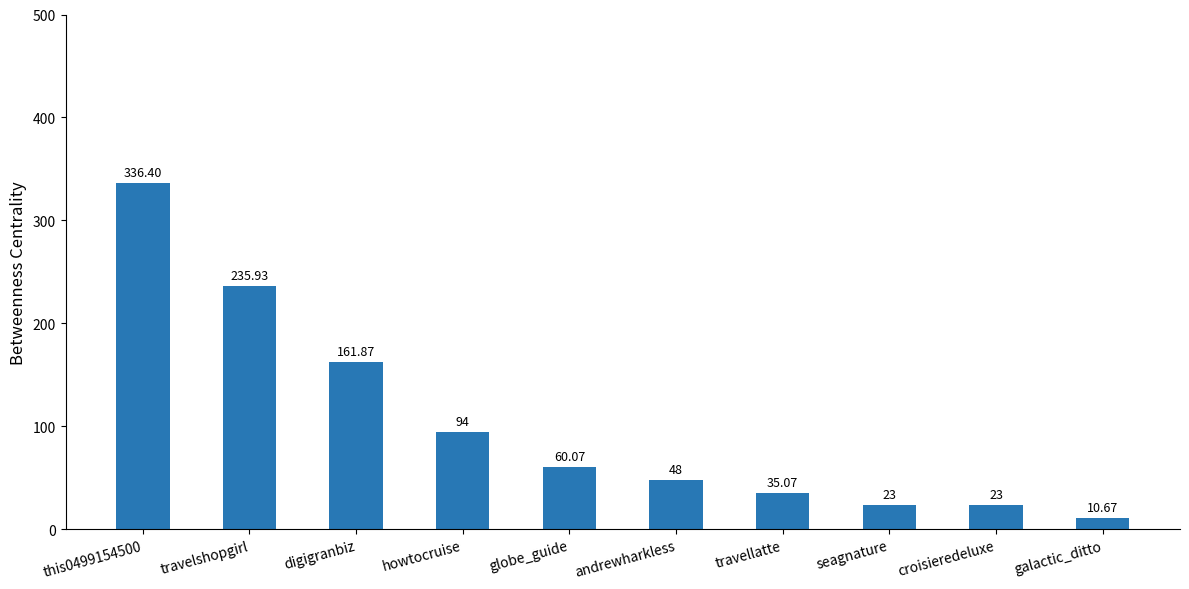

At which category does the chart reach its minimum across all series?

galactic_ditto